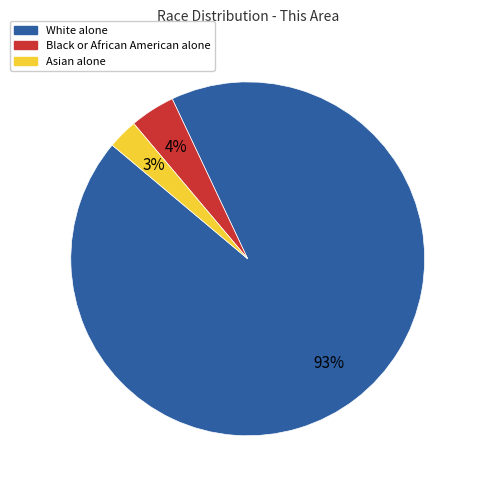

Do Black or African American alone and White alone together represent more than half of the pie?

Yes